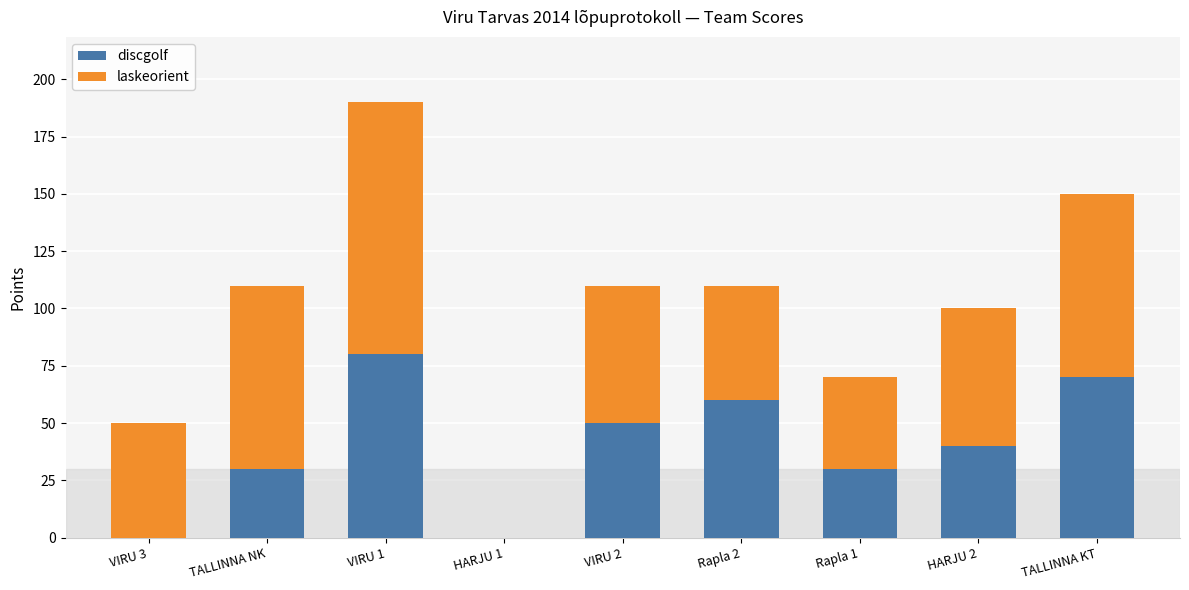

What is the highest value of the discgolf series?

80